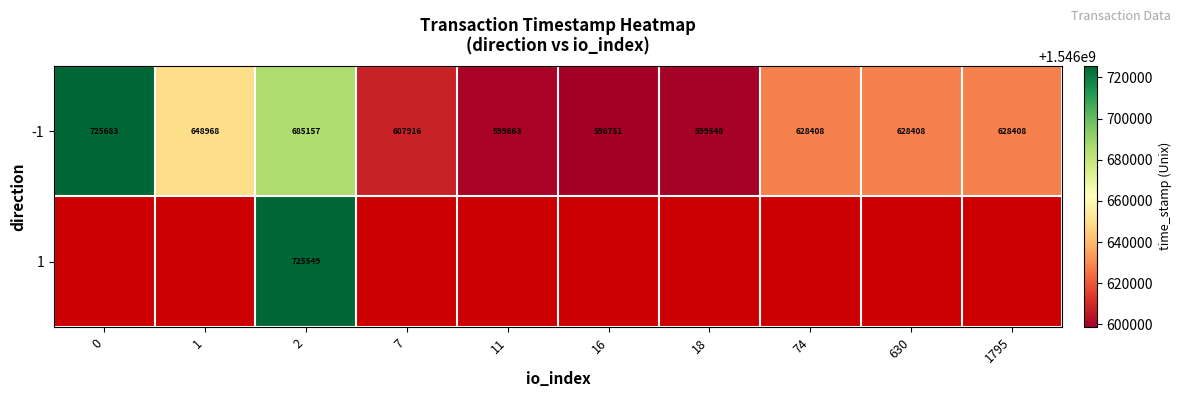

Is it true that 1 equals 1082419 at 2?

False